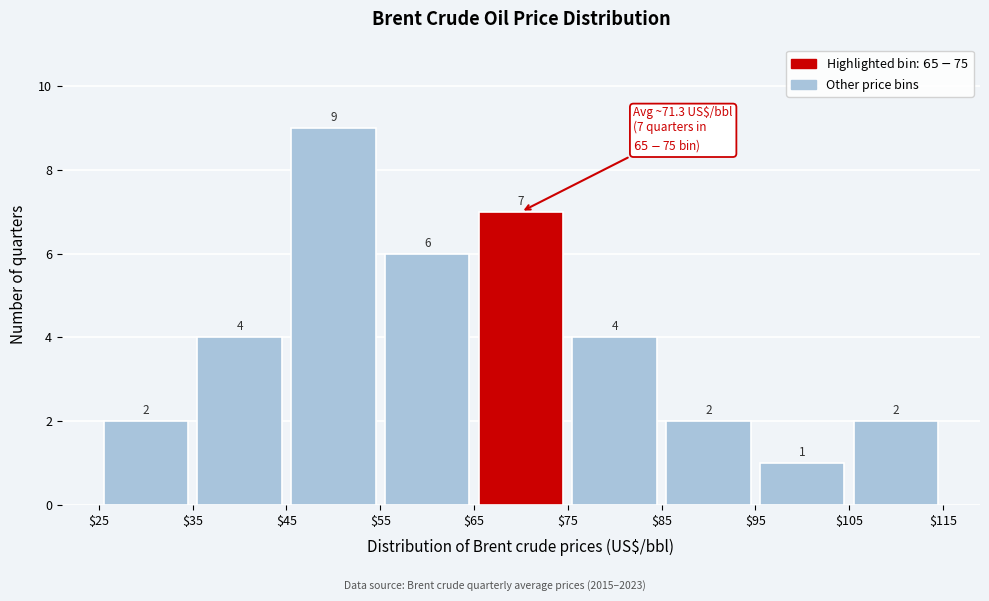

Over which range of the x-axis is the bar tallest?

$45 to $55